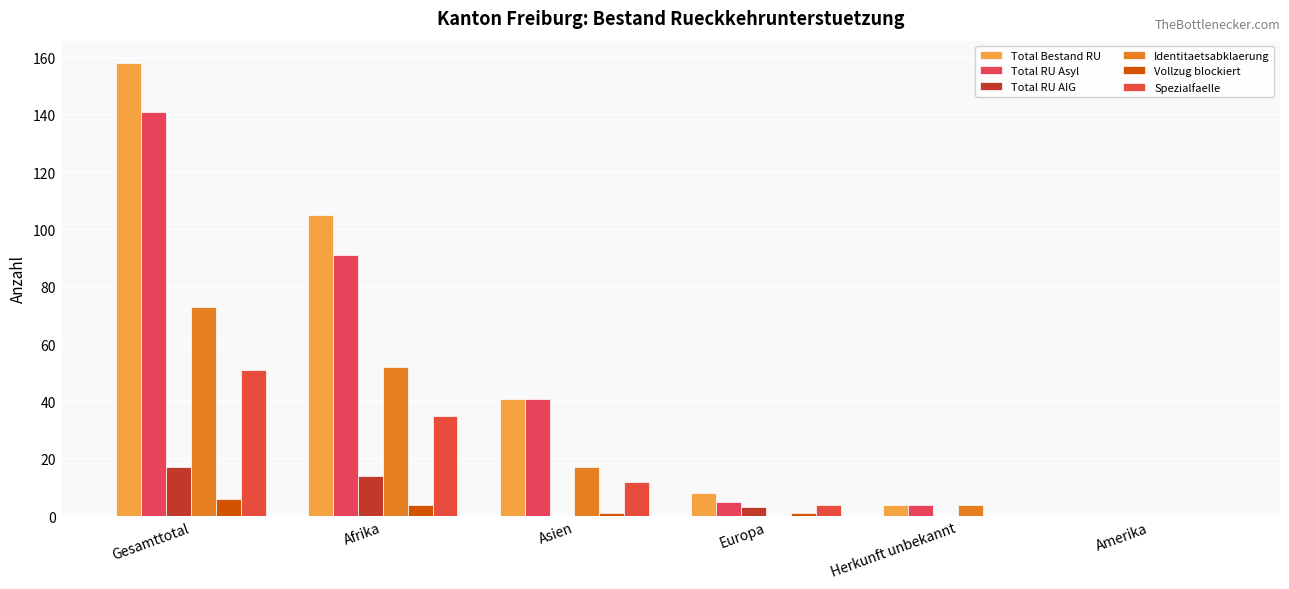

What is the maximum value shown in the chart?

158